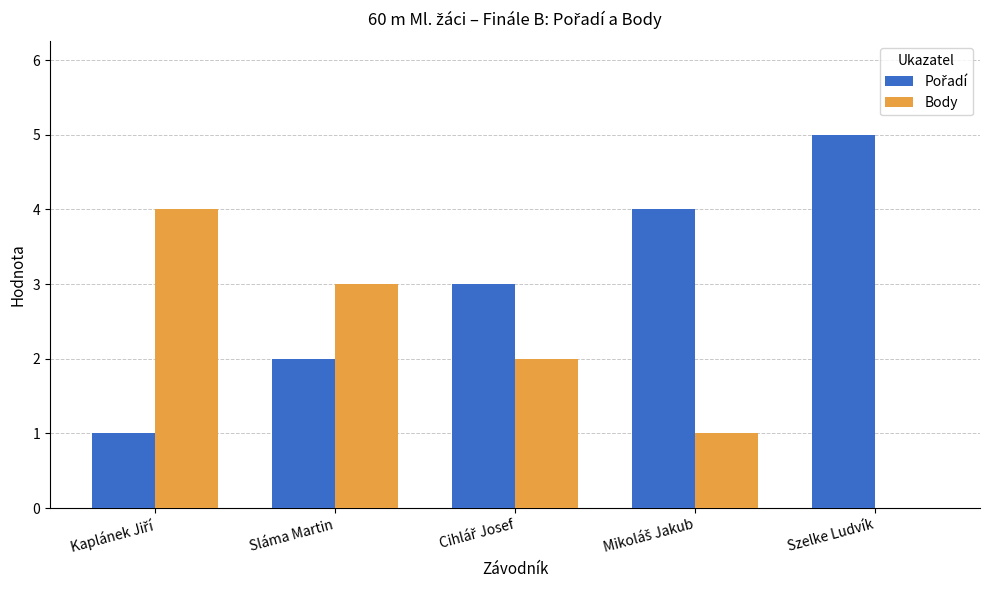

Which label corresponds to the largest value in the chart?

Szelke Ludvík